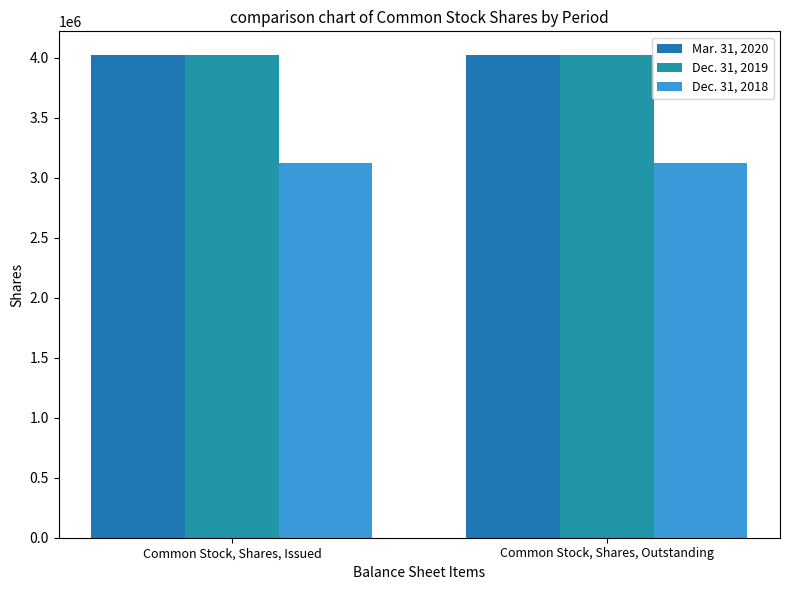

What is the spread (max minus min) of values at Common Stock, Shares, Issued?

896298